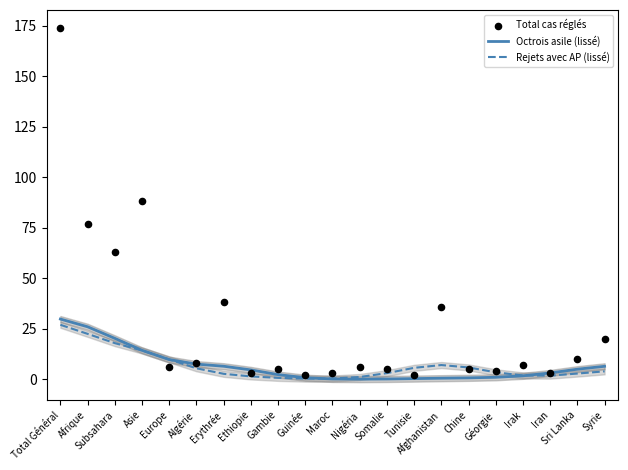

Which series reaches the minimum Y coordinate?

Octrois asile (lissé)